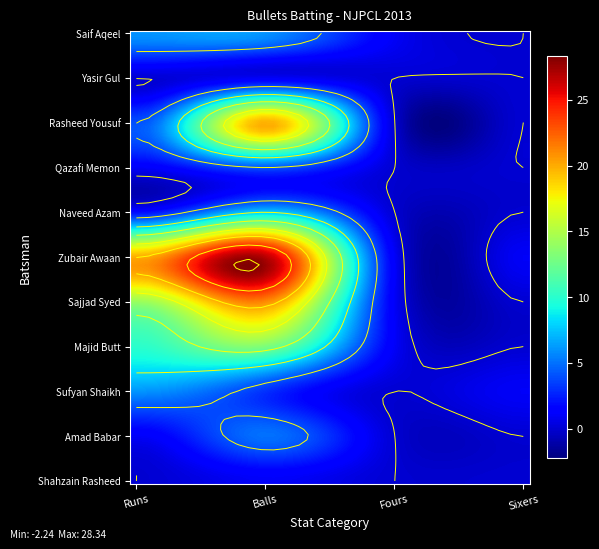

How many Saif Aqeel values are between 1 and 6?

3